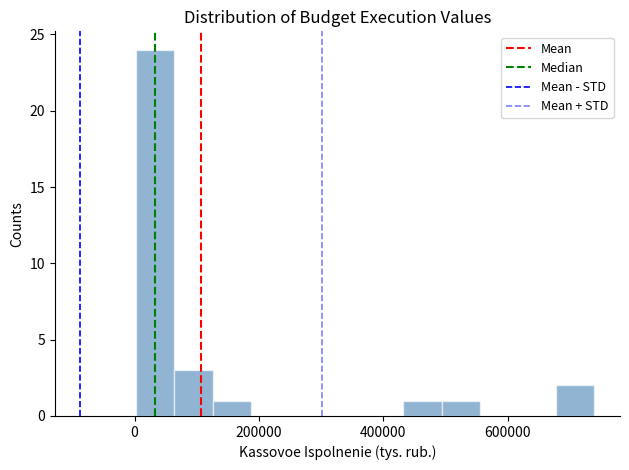

Read against the x-axis, roughly where is the centre of the tallest bar?

40000